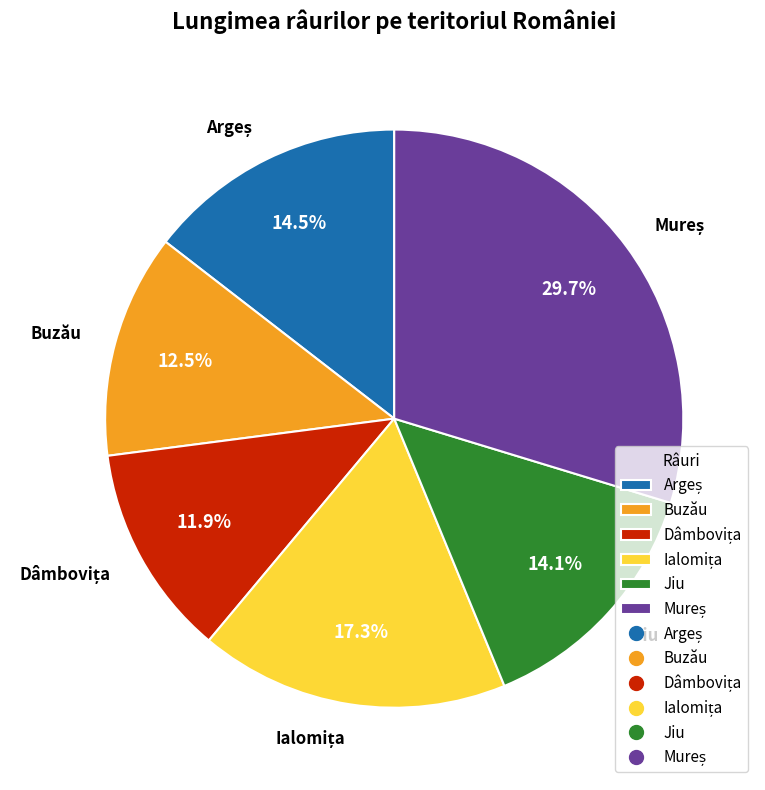

Does any single category account for the majority?

No